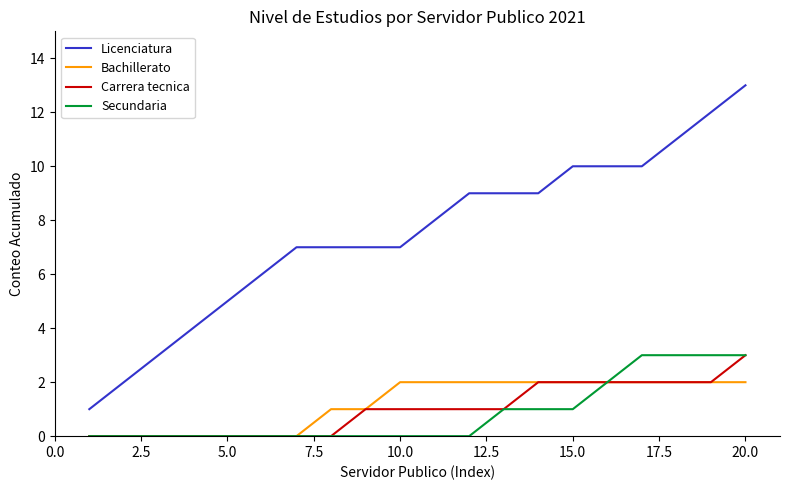

True or false: Licenciatura and Secundaria intersect in this chart.

False